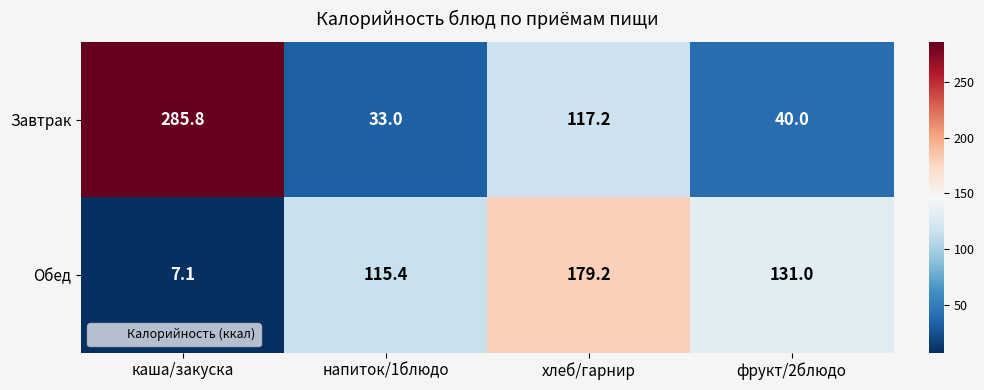

Rank the series by their average value, from lowest to highest.

Обед, Завтрак